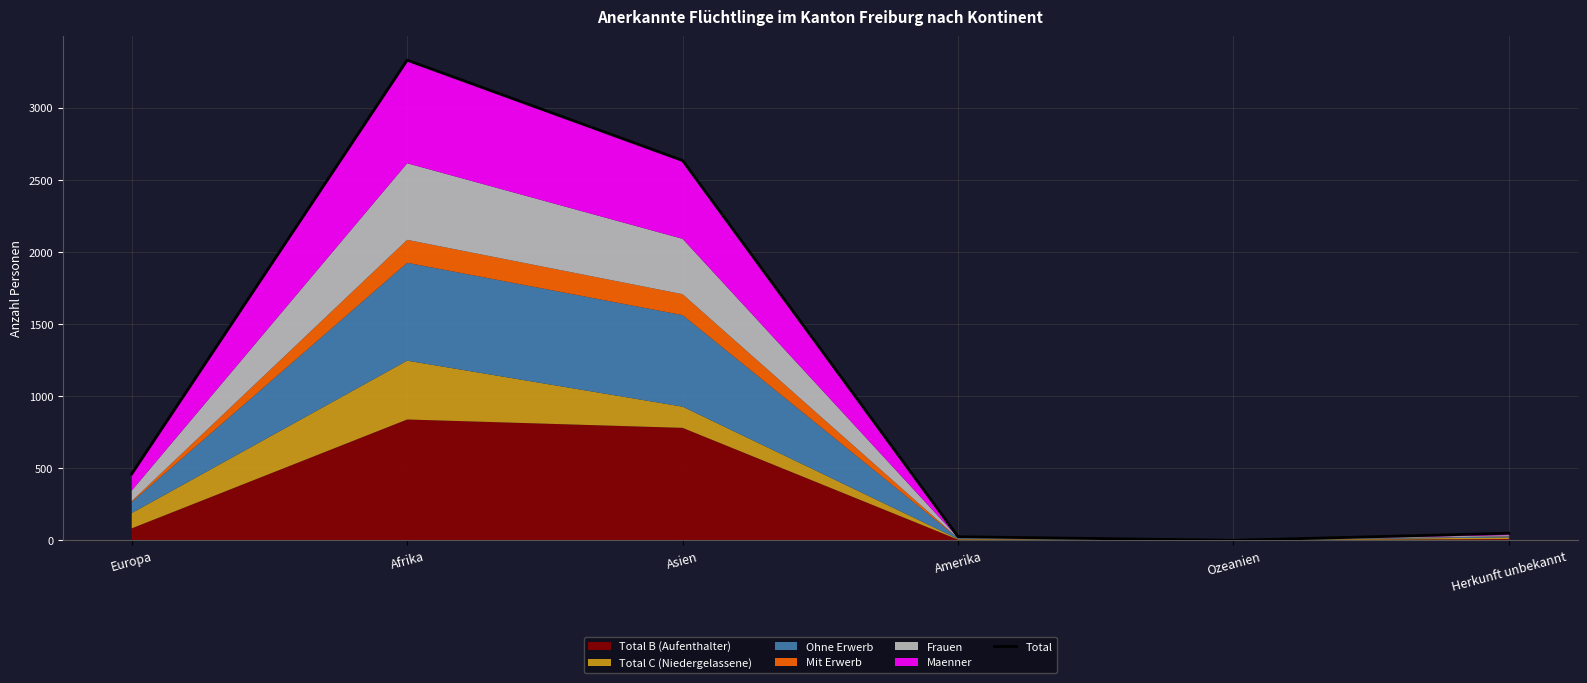

What is the value of the 2nd point from the left?

3330